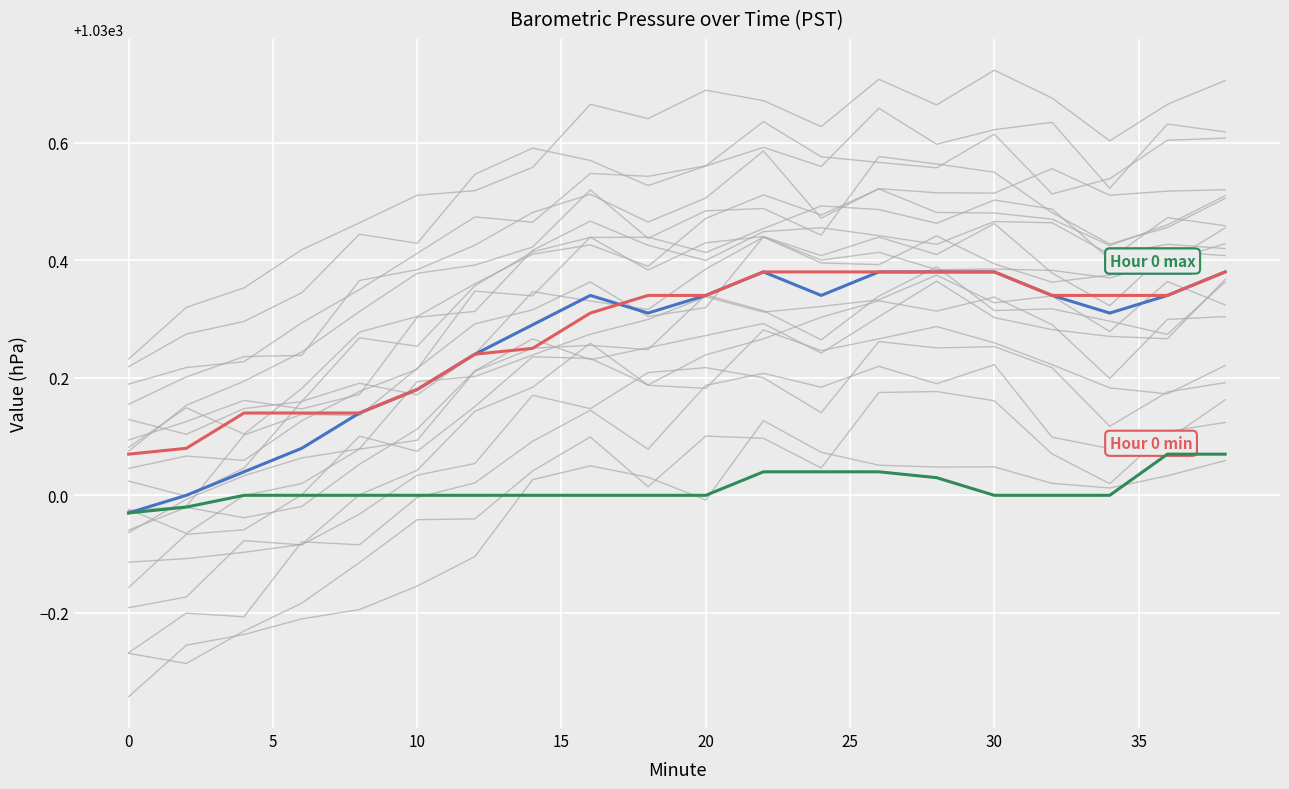

The Hour 0 min series shows 260.9 at 19. True or false?

False